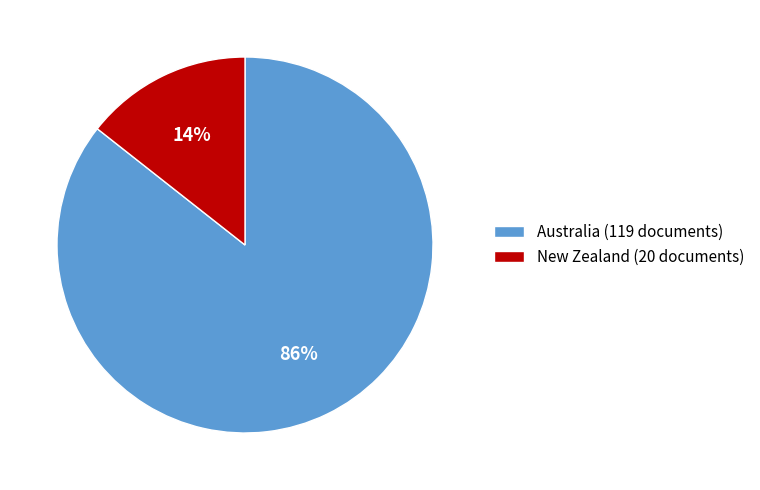

To the nearest percent, what percentage of the pie is New Zealand?

14%